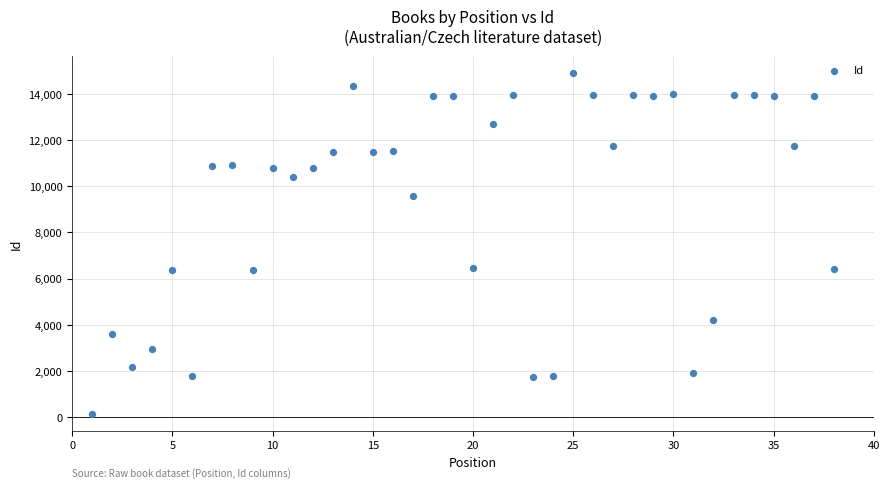

What is the range of X values (max minus min)?

37